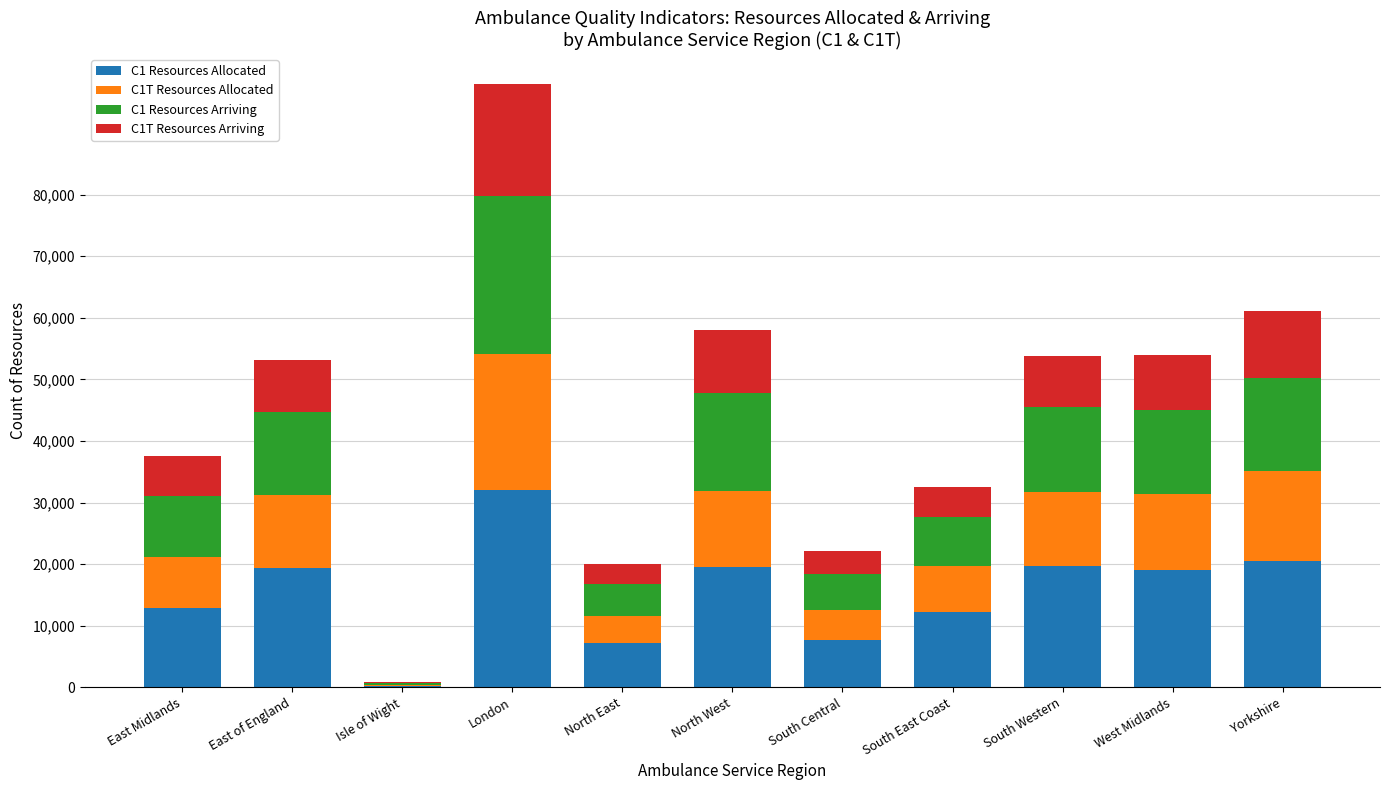

What is the total value across all series at Yorkshire?

61074